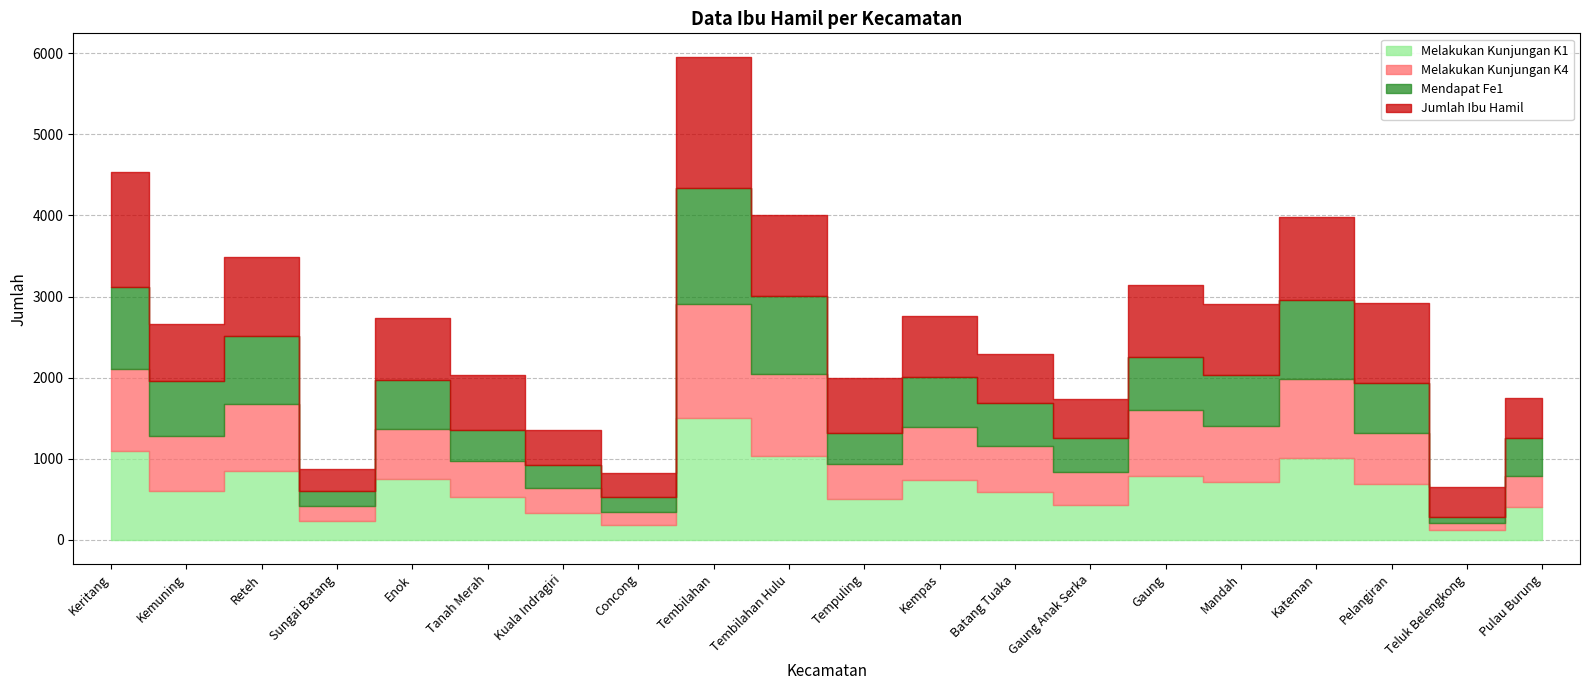

List the labels in order of Melakukan Kunjungan K1 value, largest first.

Tembilahan, Keritang, Tembilahan Hulu, Kateman, Reteh, Gaung, Enok, Kempas, Mandah, Pelangiran, Kemuning, Batang Tuaka, Tanah Merah, Tempuling, Gaung Anak Serka, Pulau Burung, Kuala Indragiri, Sungai Batang, Concong, Teluk Belengkong